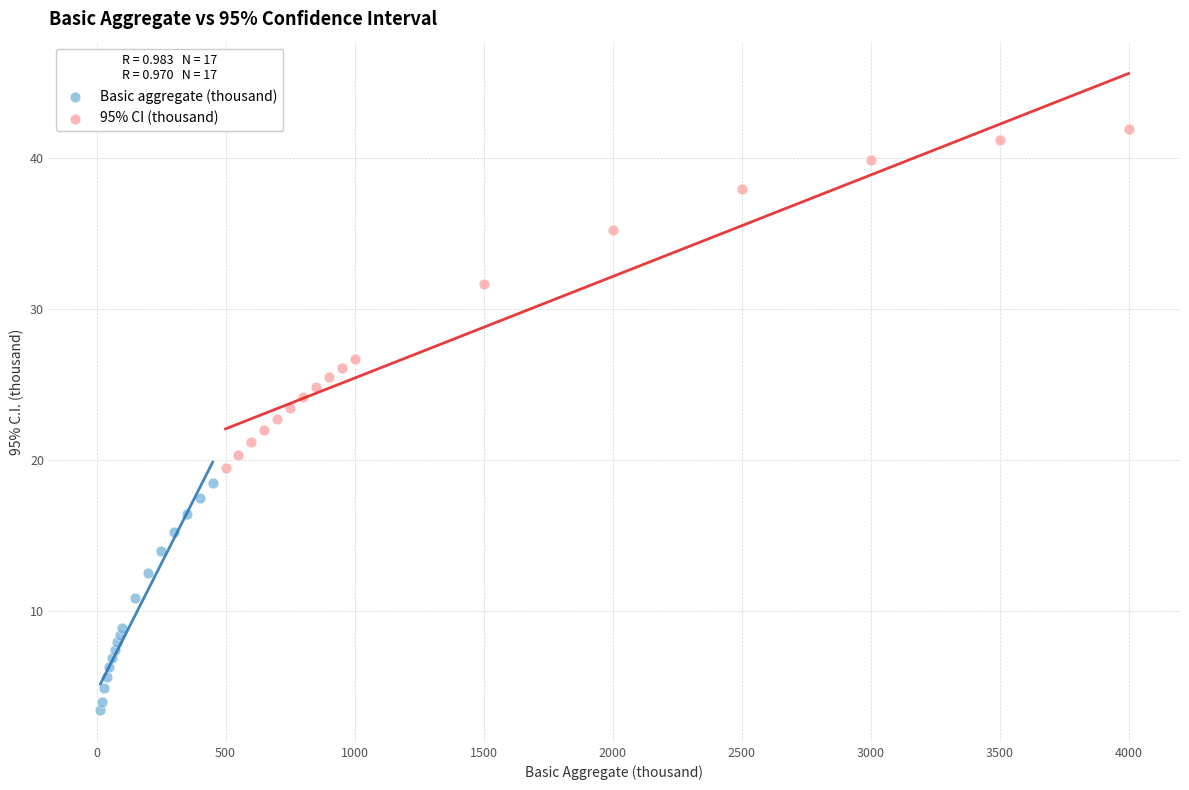

Which series reaches the maximum Y coordinate?

95% CI (thousand)